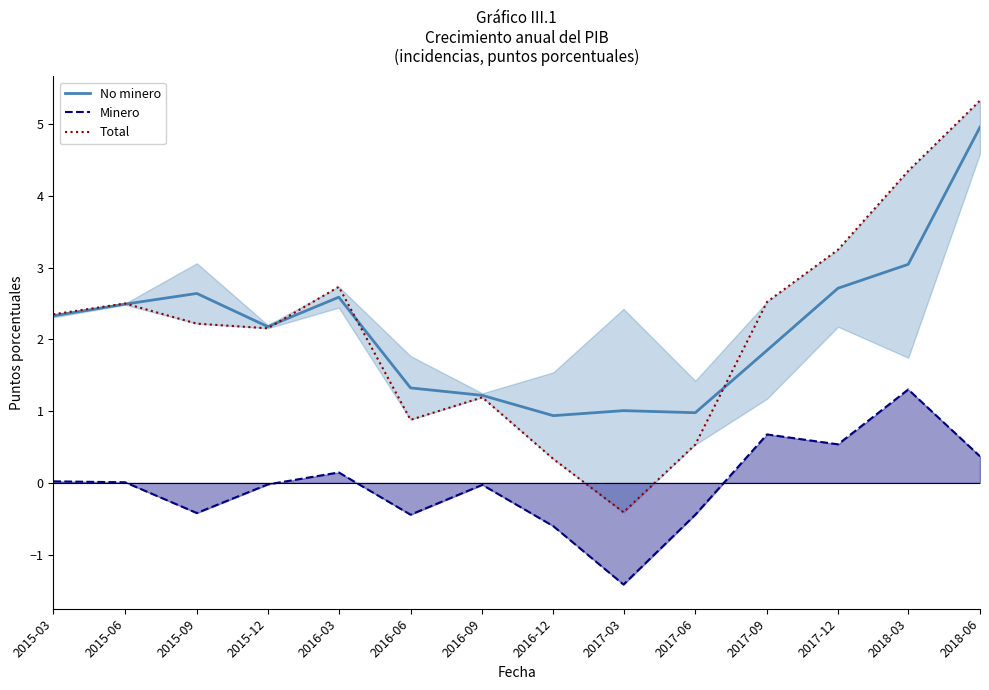

What is the maximum value for No minero?

5.0